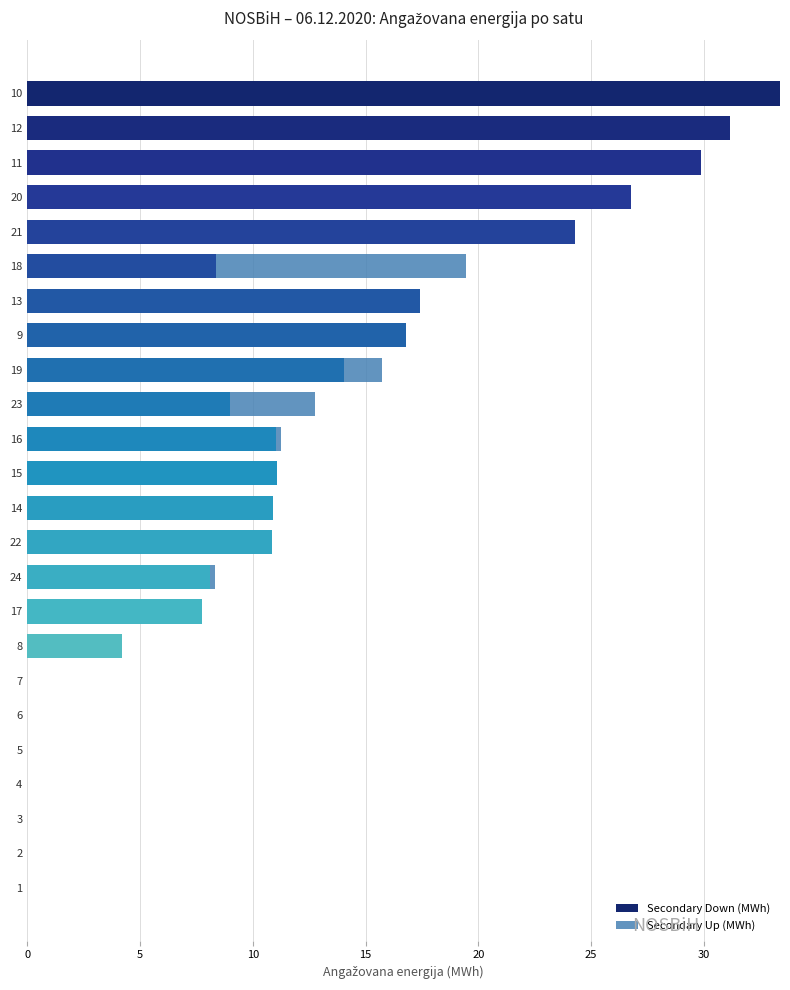

How many data points in Secondary Down (MWh) are above 10?

12